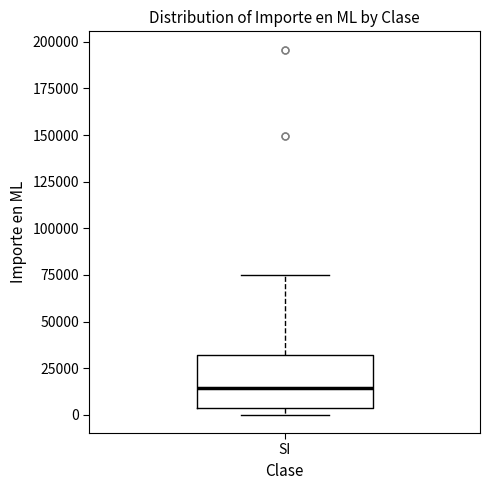

Where does the median line of the box for SI sit on the y-axis? The values are not printed on the chart, so give them approximately, as read against the axis.

15000